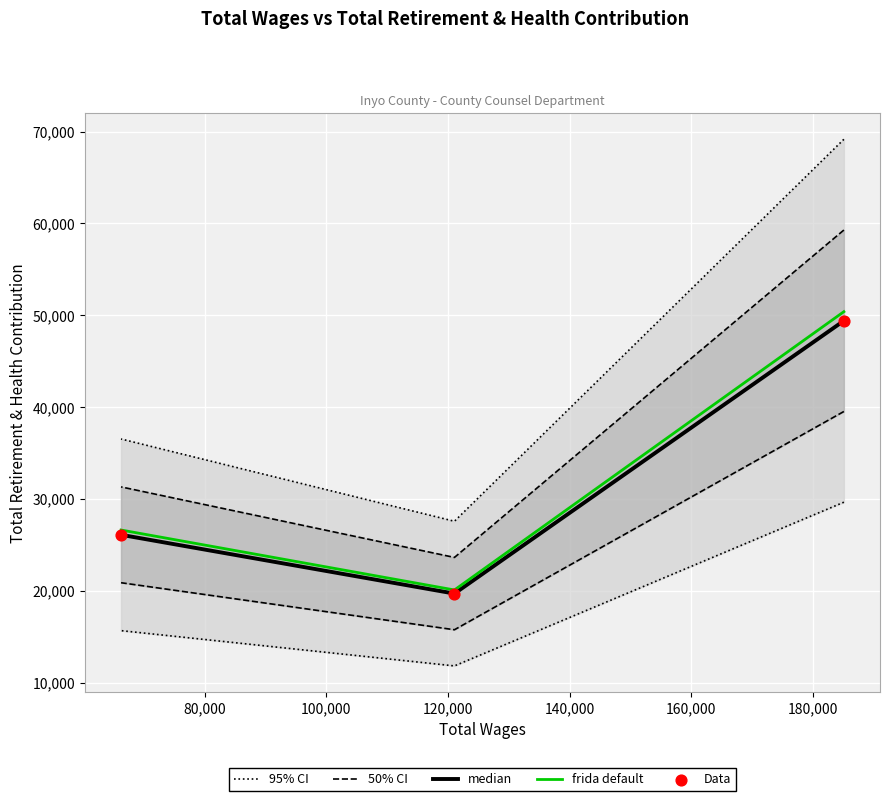

What are all the series names shown in the legend?

95% CI, 50% CI, median, frida default, Data